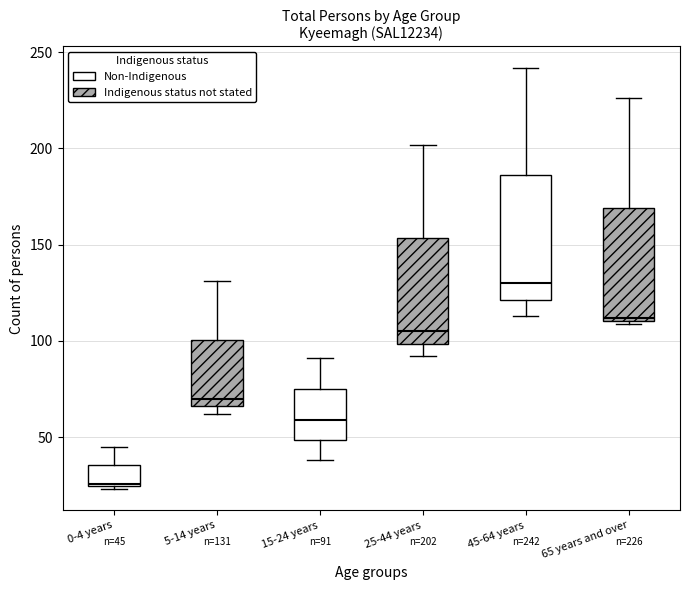

Which box's median line is the lowest?

0-4 years